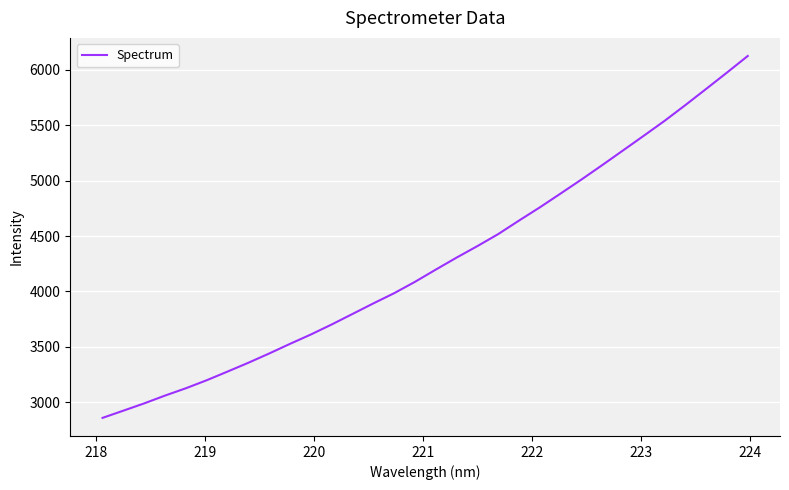

What is the difference between the maximum and minimum values?

3263.1